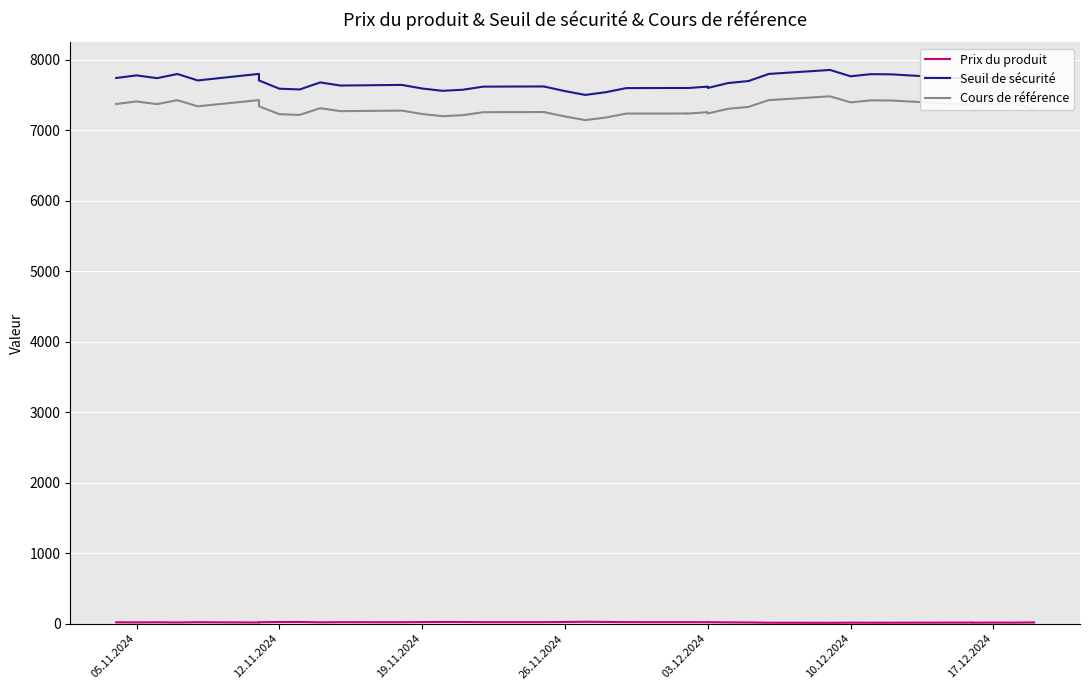

What is the value of the Cours de référence point at the 32nd from the left?

7394.8